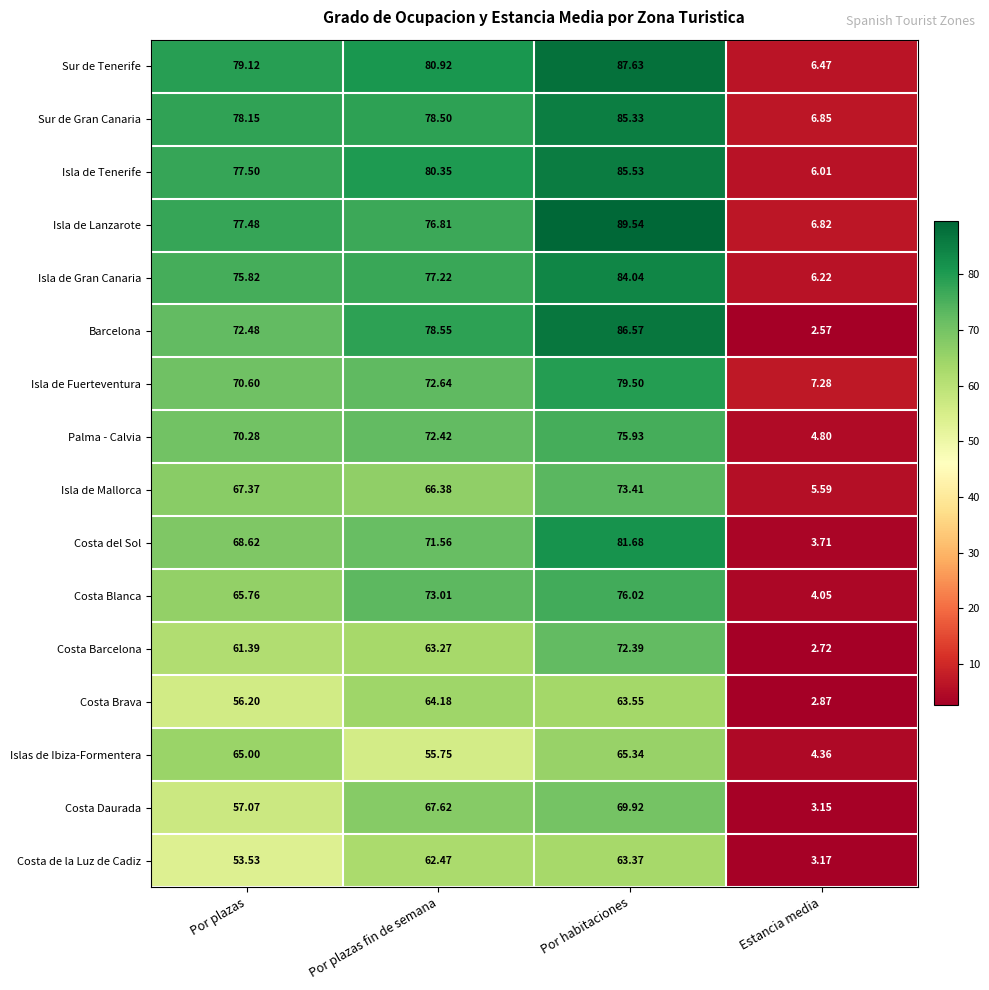

Is the value of Costa Brava at Por plazas fin de semana greater than the value of Sur de Tenerife at Por habitaciones?

No